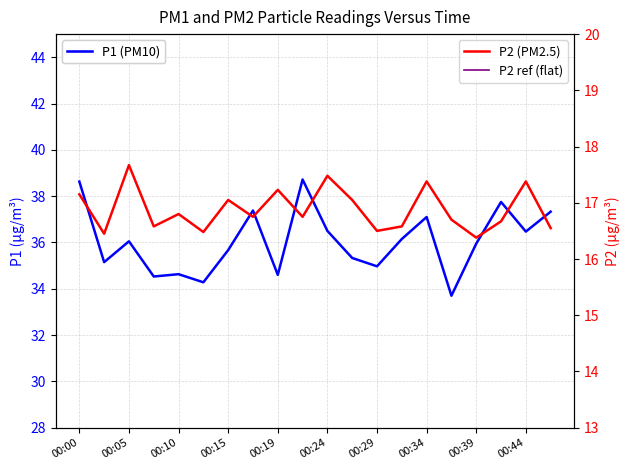

The P2 reference (flat) series shows 0.0 at 17. True or false?

True